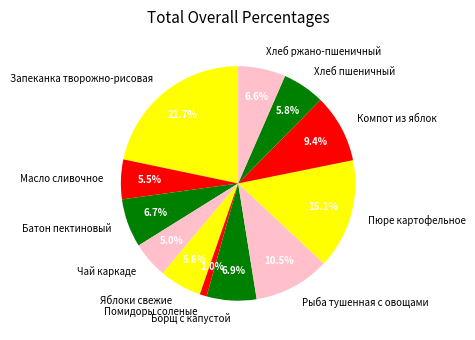

Approximately how many times larger is the value at Борщ с капустой compared to Хлеб ржано-пшеничный?

1.0